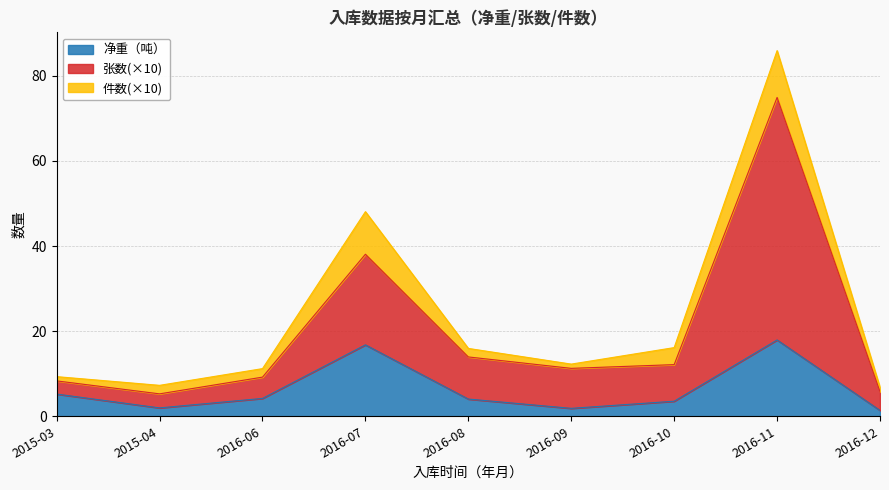

Where is the first local minimum for 净重（吨）?

2015-04